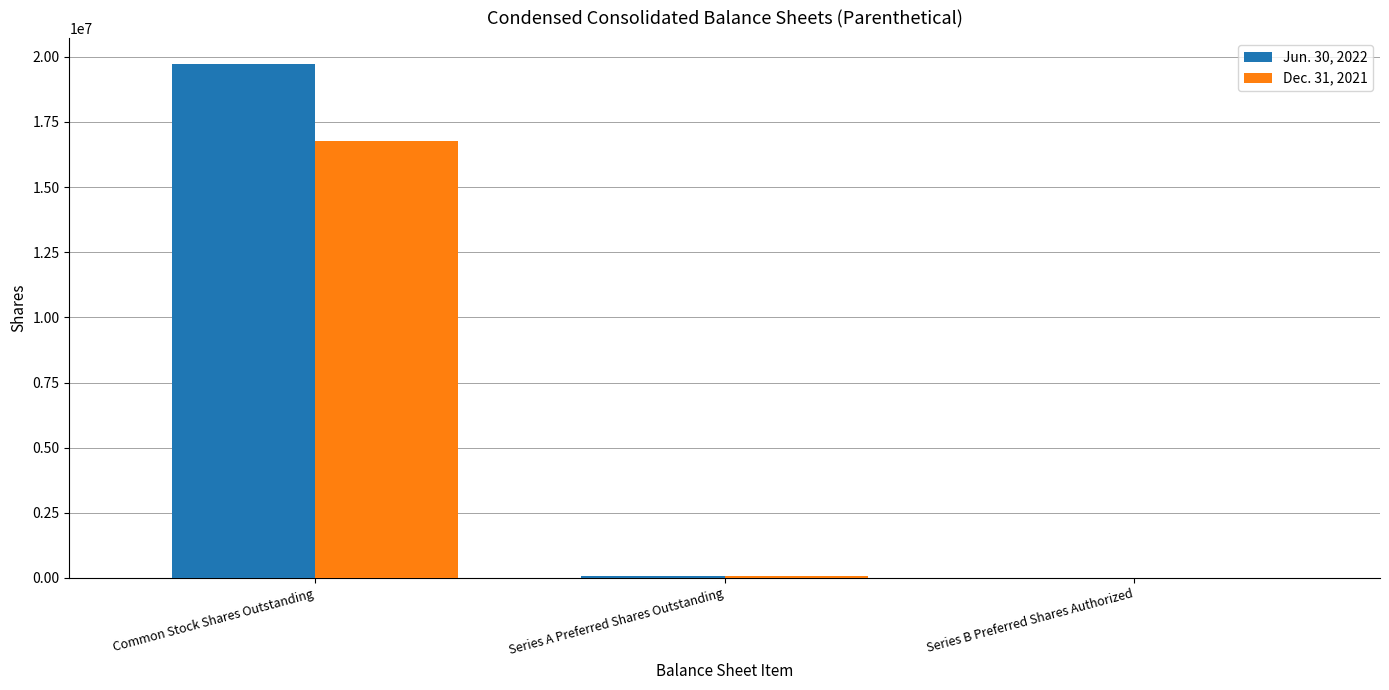

What is the approximate value of Dec. 31, 2021 at Series A Preferred Shares Outstanding?

63750